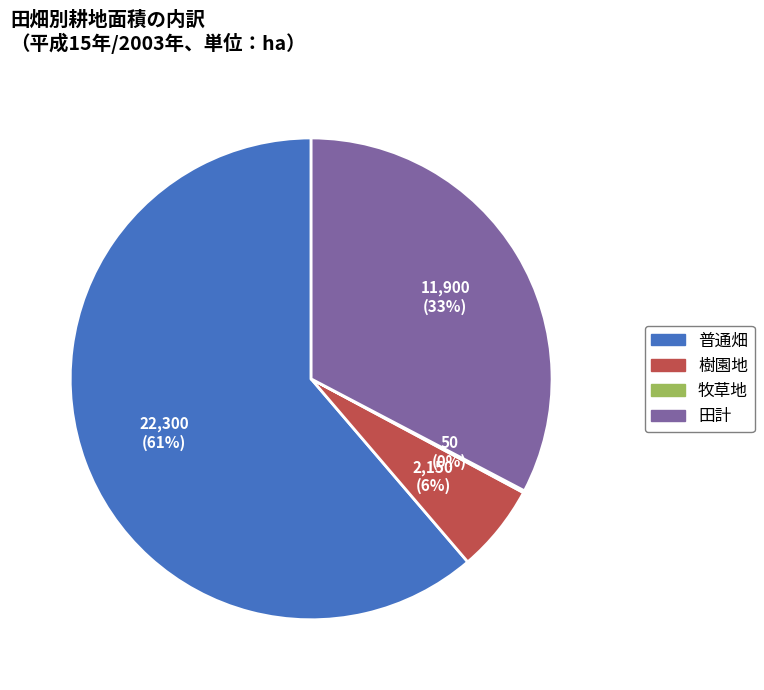

What percentage is the 田計 slice, to the nearest percent?

33%